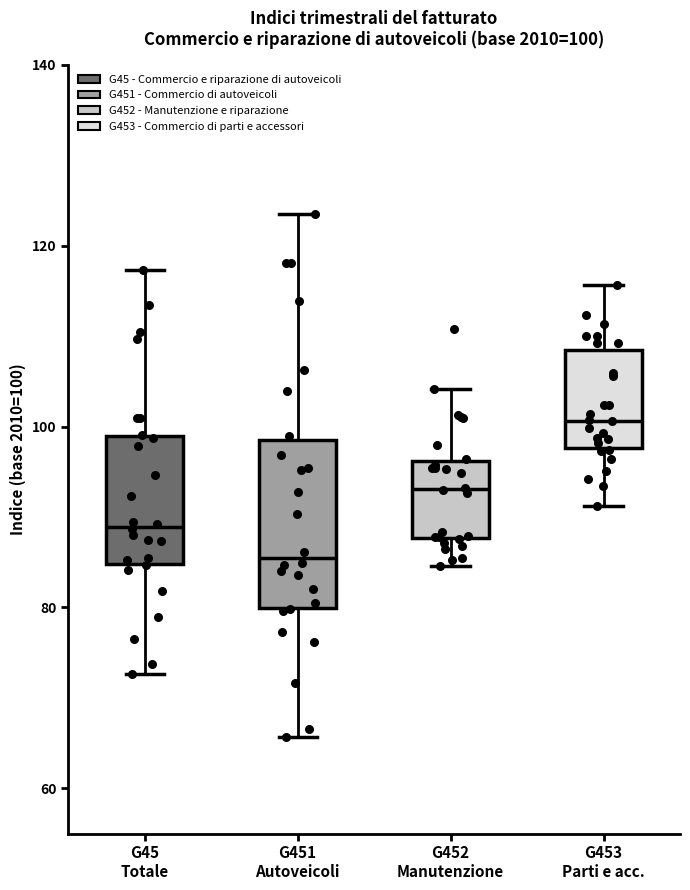

Comparing the boxes themselves (not the whiskers), which one is the tallest?

G451 Autoveicoli